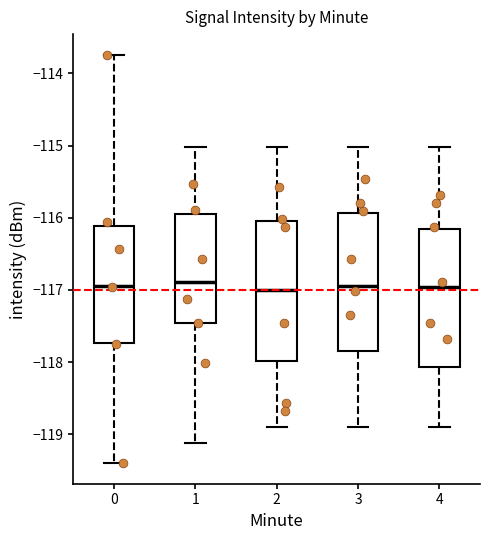

Reading left to right, transcribe this box plot: for each box, give where its median line is, the range the box spans, and where its two whiskers end, as read against the y-axis. The values are not printed on the chart, so give them approximately, as read against the axis.

0: median -116.9, box -117.7 to -116.1, whiskers -119.4 to -113.7
1: median -116.9, box -117.5 to -116.0, whiskers -119.1 to -115.0
2: median -117.0, box -118.0 to -116.0, whiskers -118.9 to -115.0
3: median -117.0, box -117.8 to -115.9, whiskers -118.9 to -115.0
4: median -117.0, box -118.1 to -116.2, whiskers -118.9 to -115.0